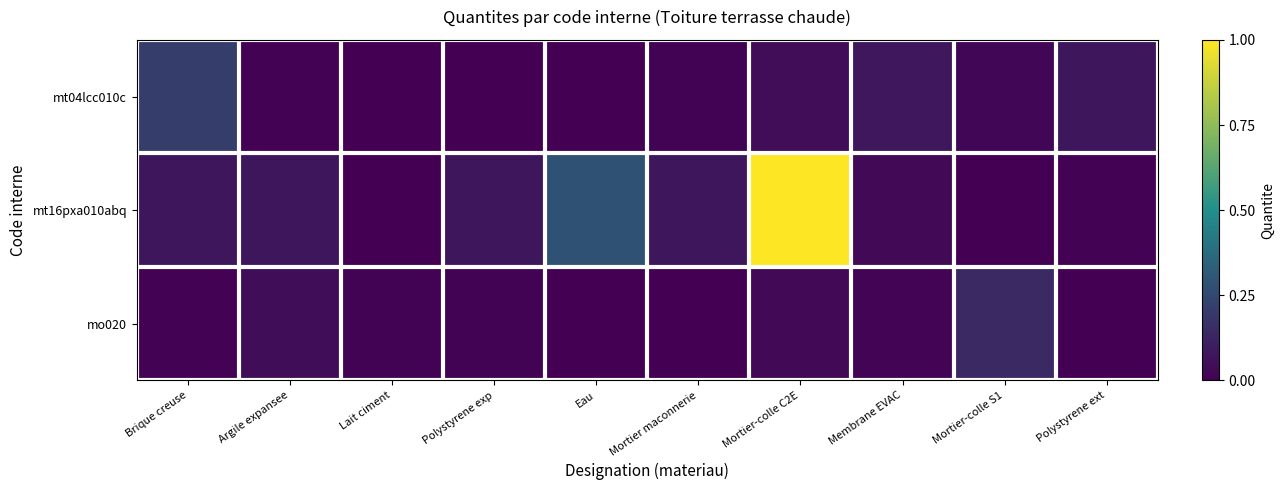

Rank the series at Mortier maconnerie from highest to lowest value.

mt16pxa010abq, mt04lcc010c, mo020